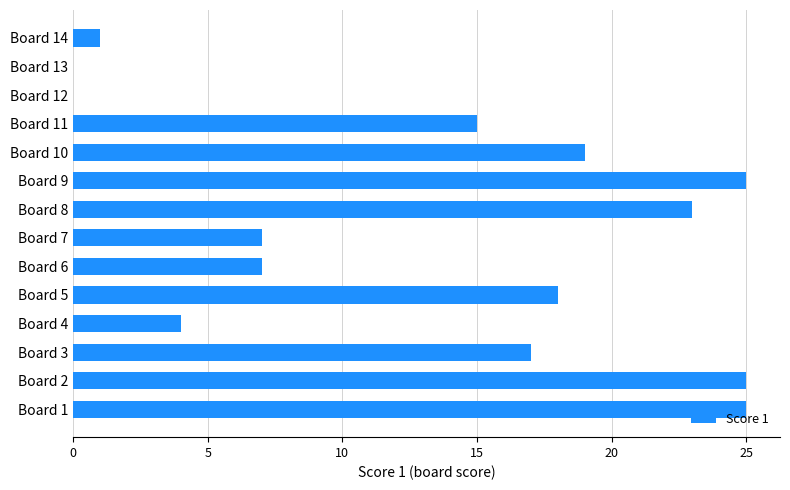

At which label is the value closest to 12?

Board 11